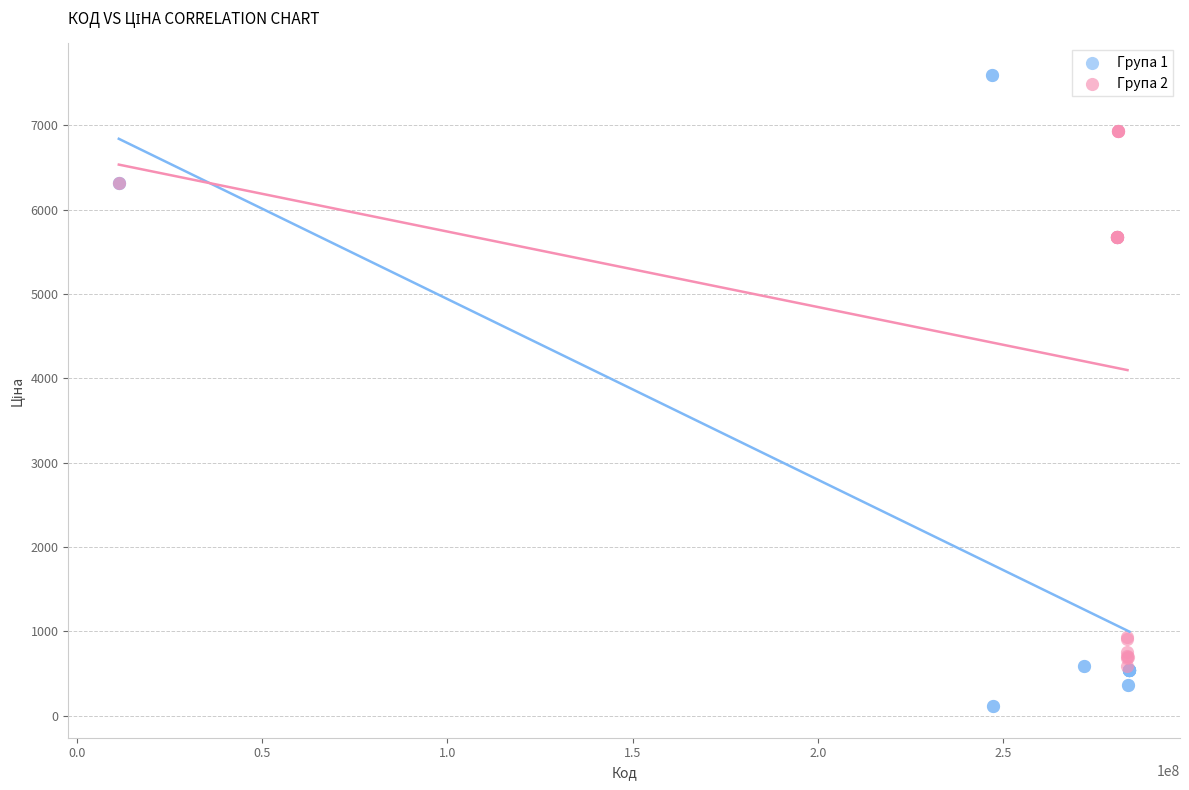

Which series contains the highest Y value?

Група 1